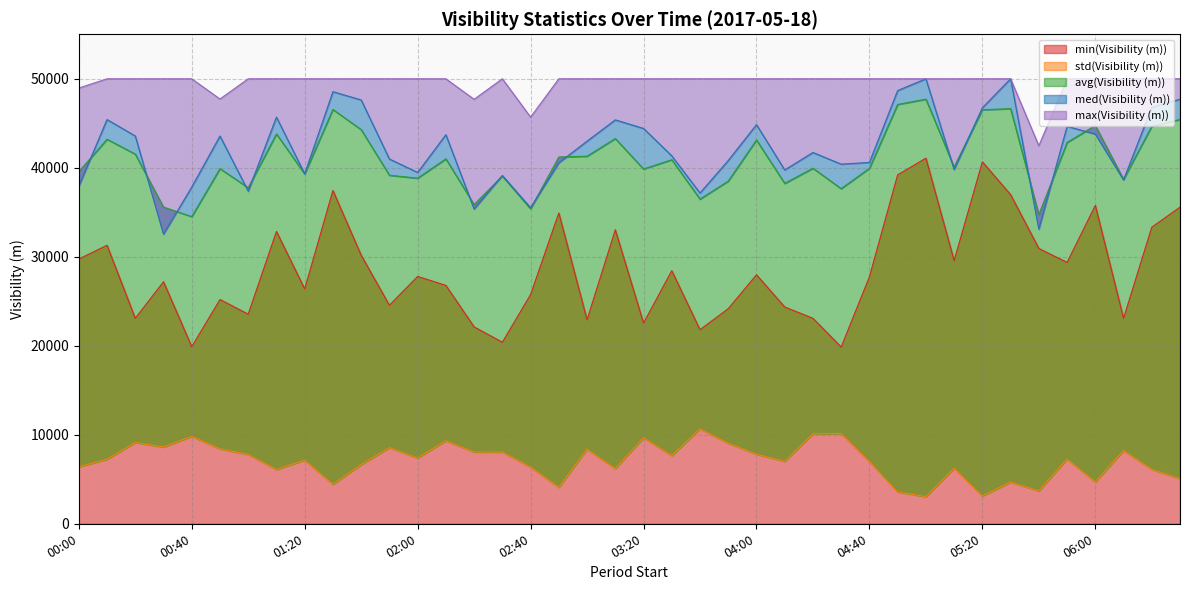

Which series changed the most between 01:40 and 02:20?

med(Visibility (m))